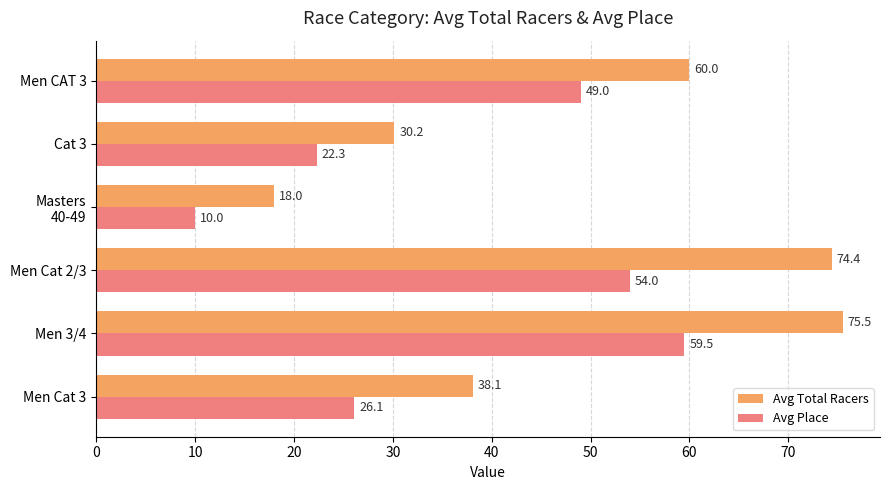

At how many categories does at least one series exceed 35?

4